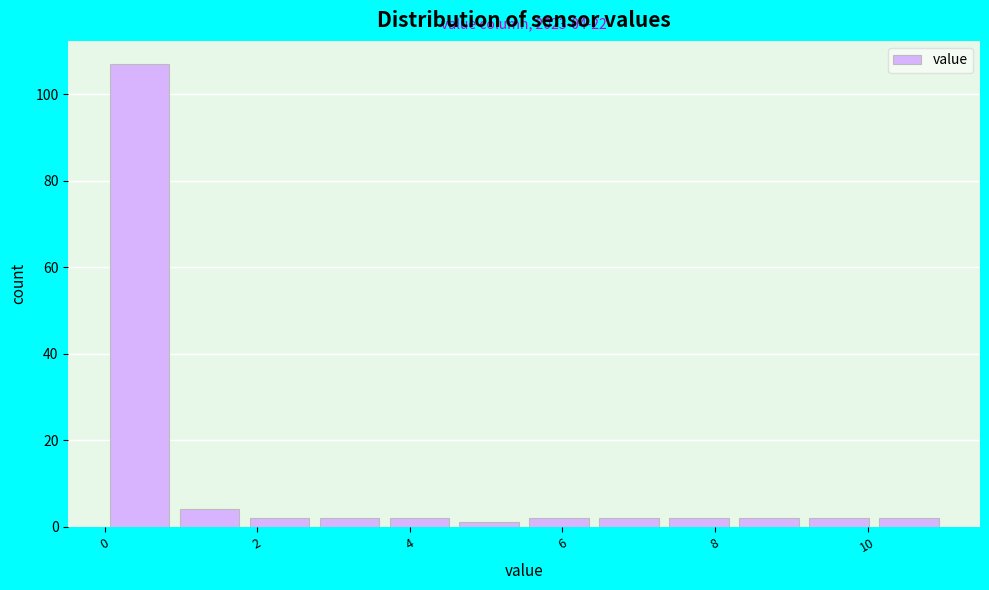

Which range on the x-axis has the tallest bar?

0.0 to 1.0